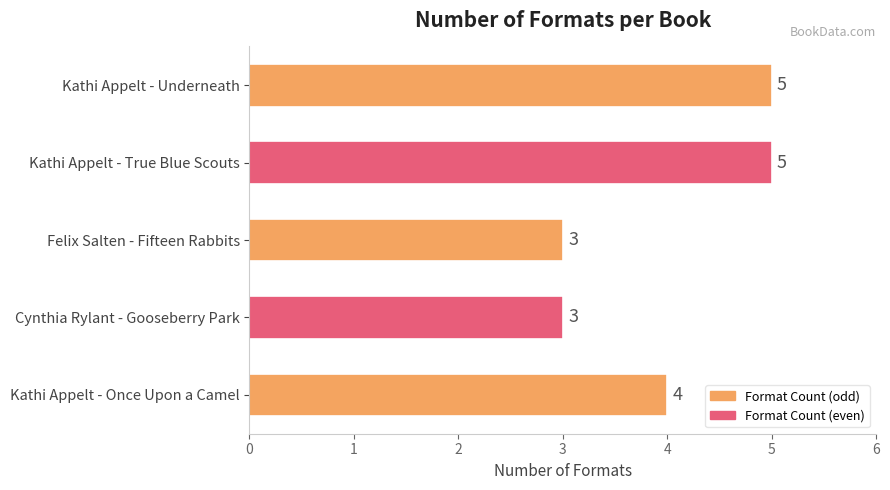

How many bars are there in total?

5